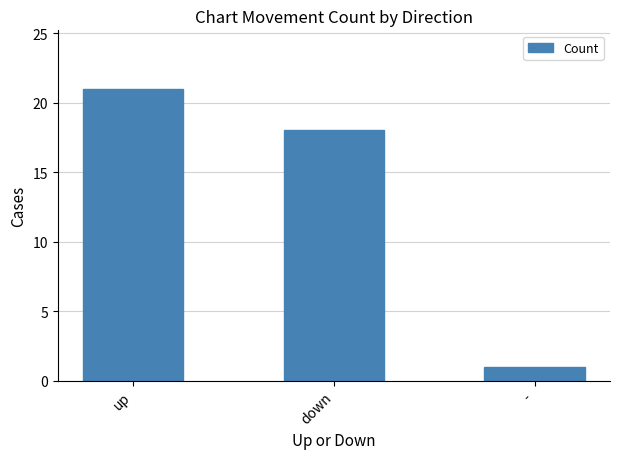

Rank the categories by value from highest to lowest.

up, down, -